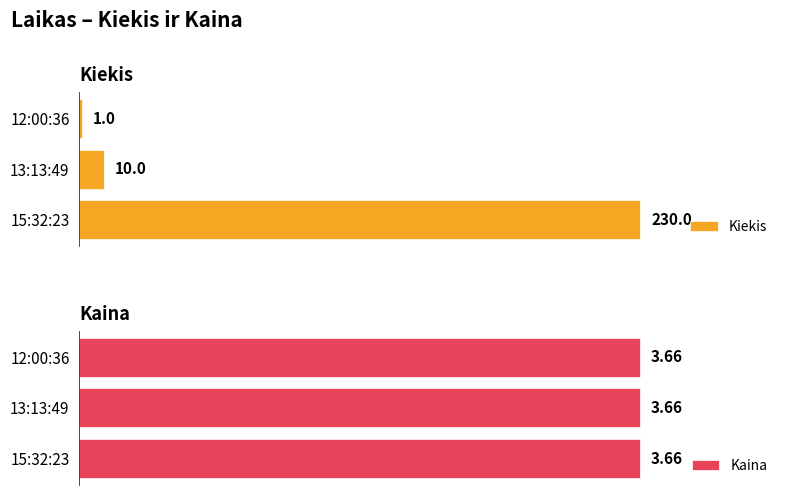

Rank the categories by Kiekis value from lowest to highest.

12:00:36, 13:13:49, 15:32:23